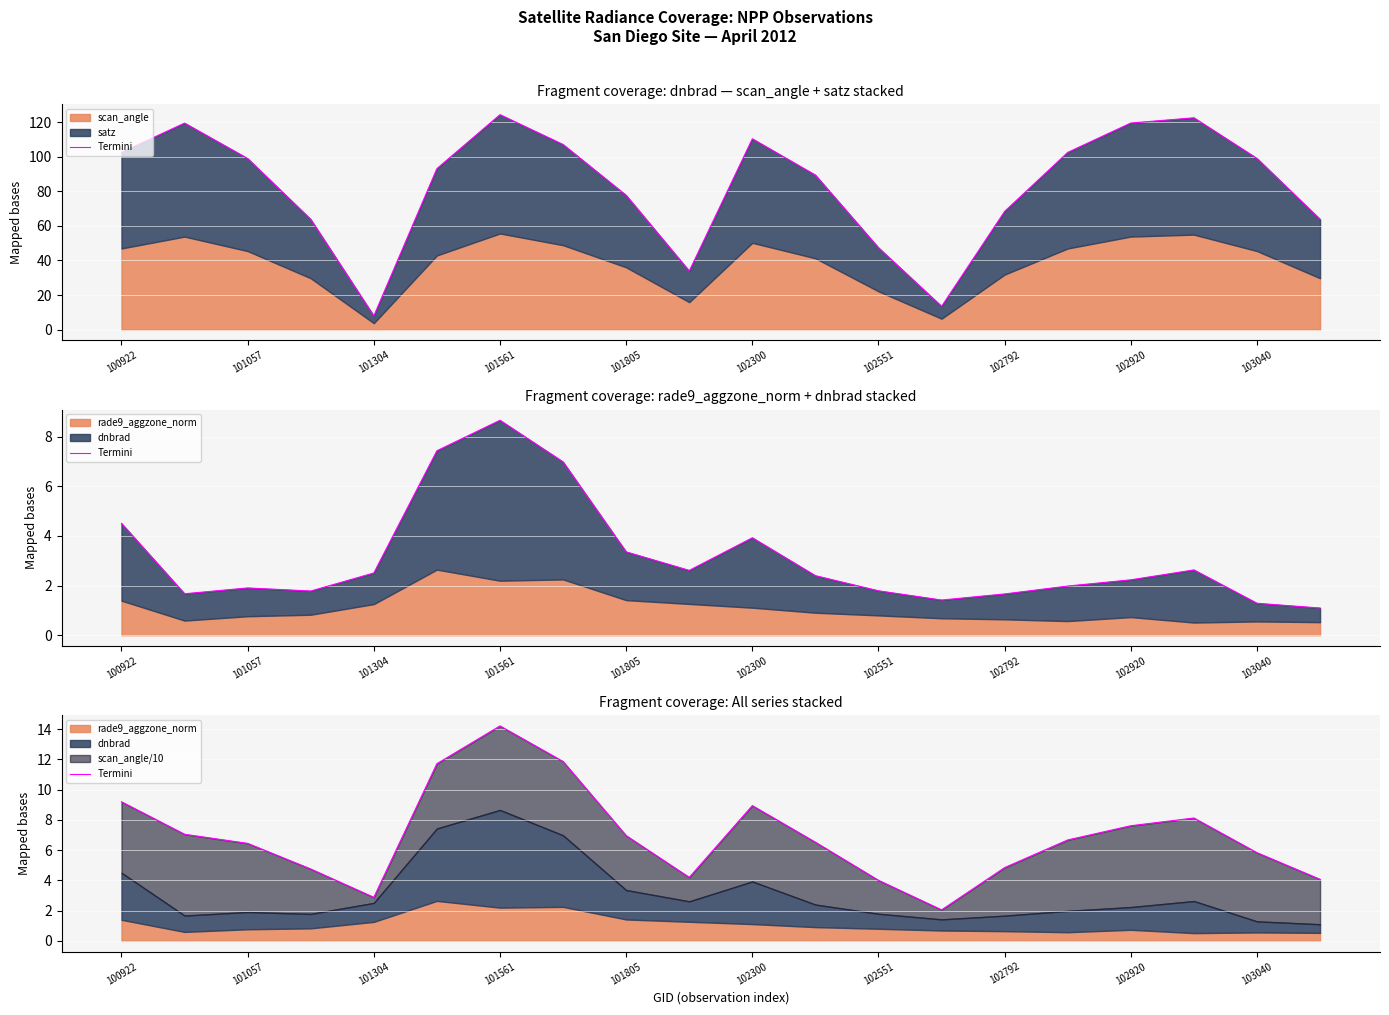

What is the ratio of the value at 16 to the value at 17?

0.9